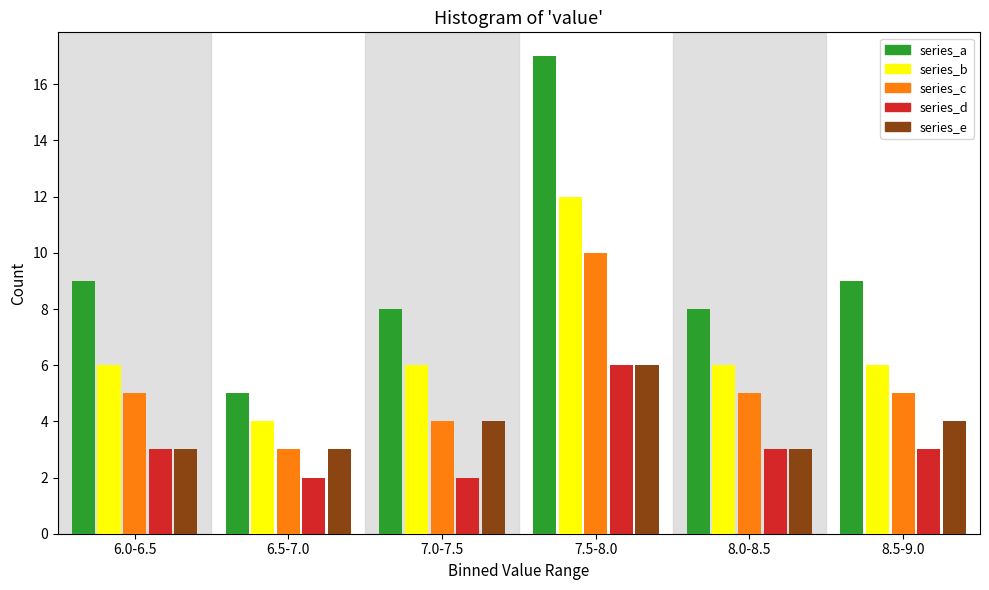

Reading right to left, transcribe all the data shown in this chart.

series_a: 9	8	17	8	5	9
series_b: 6	6	12	6	4	6
series_c: 5	5	10	4	3	5
series_d: 3	3	6	2	2	3
series_e: 4	3	6	4	3	3